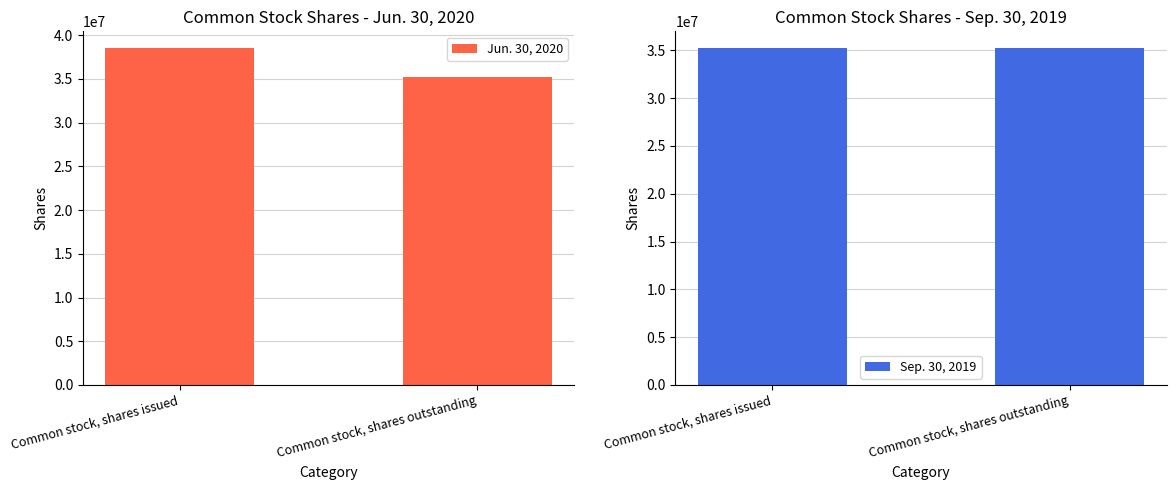

Rank the series by their average value, from highest to lowest.

Jun. 30, 2020, Sep. 30, 2019